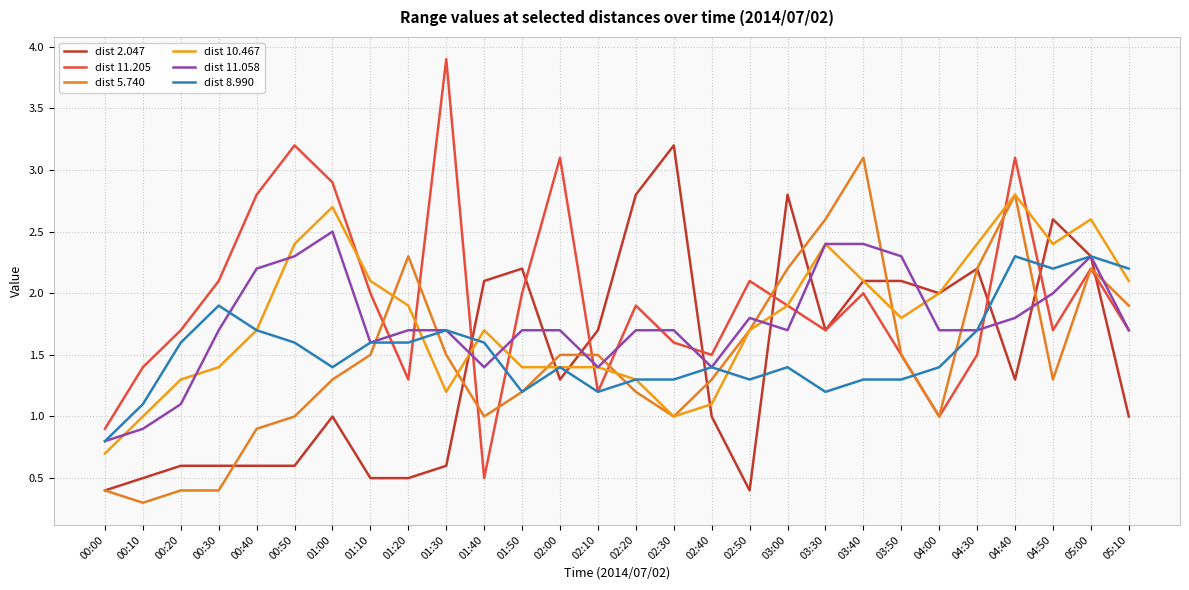

Does the chart have visible grid lines?

Yes